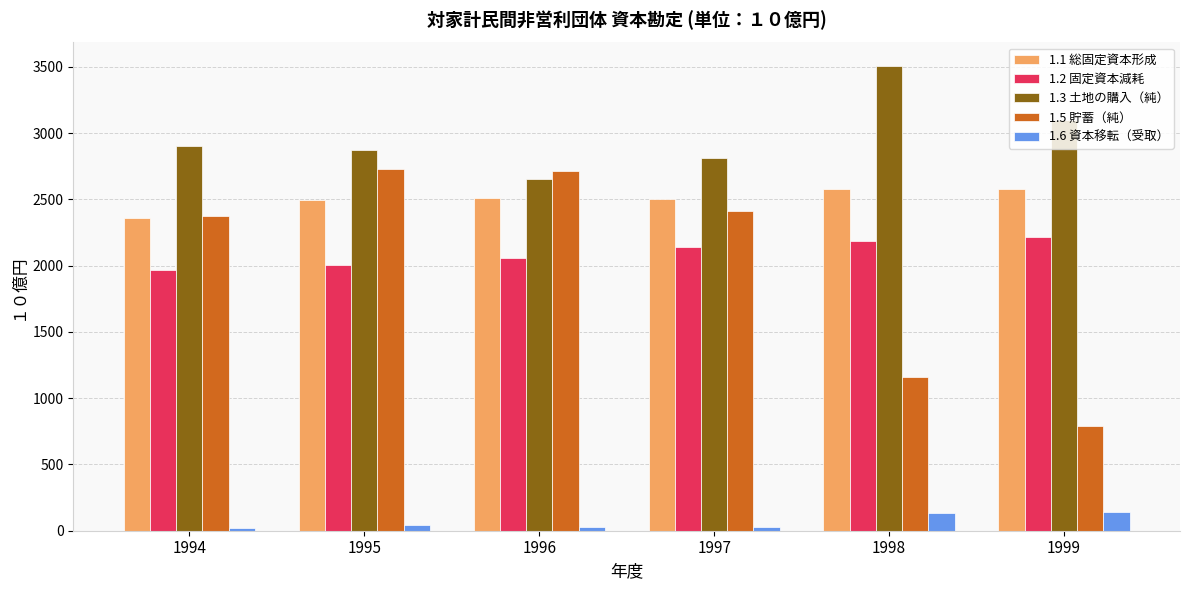

At which category is the sum across all series the highest?

1995